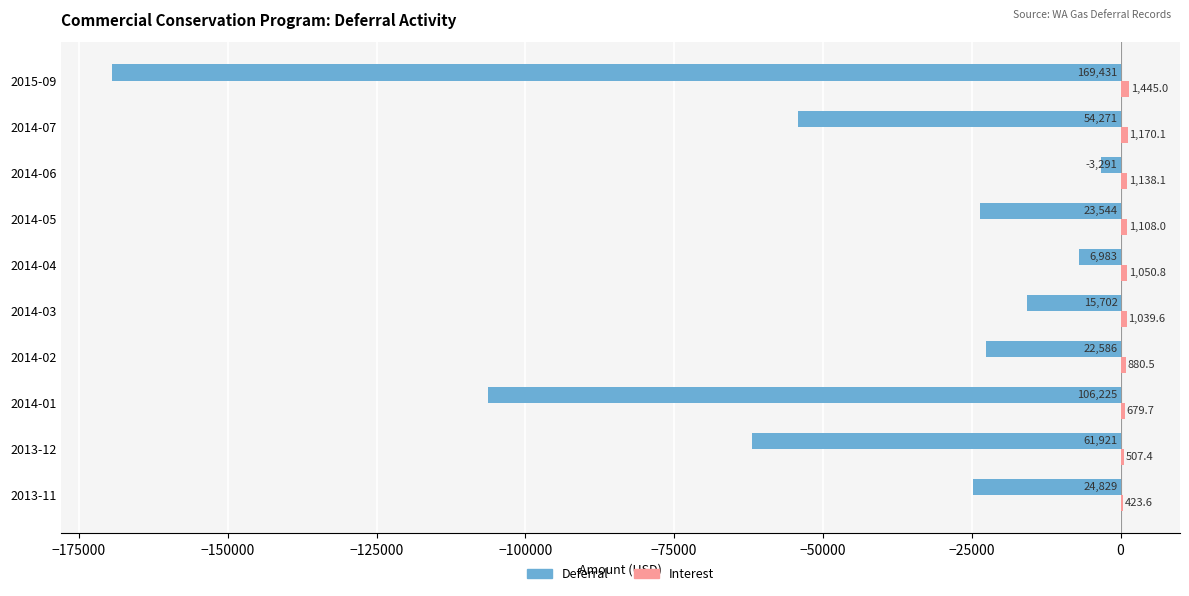

At which category does the chart reach its peak across all series?

2015-09